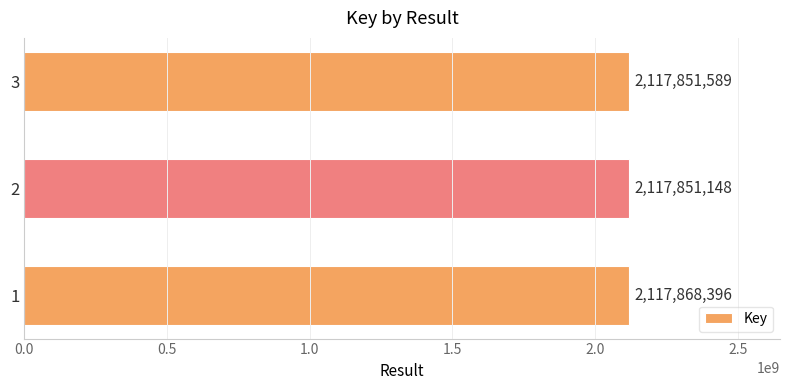

Rank the categories by value from lowest to highest.

2, 3, 1